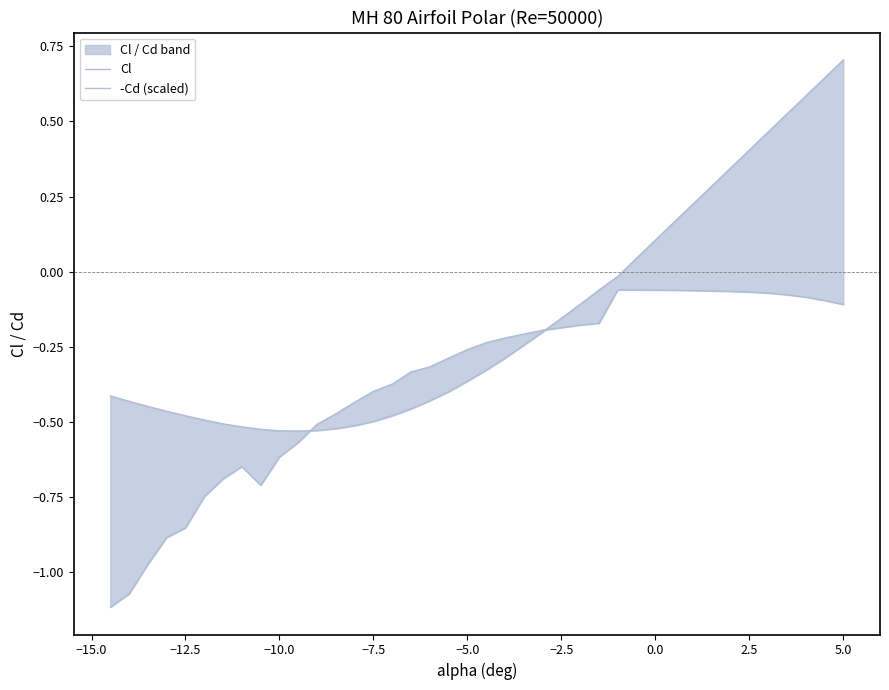

At −10.0, list the series in order from smallest to largest.

-Cd (scaled), Cl